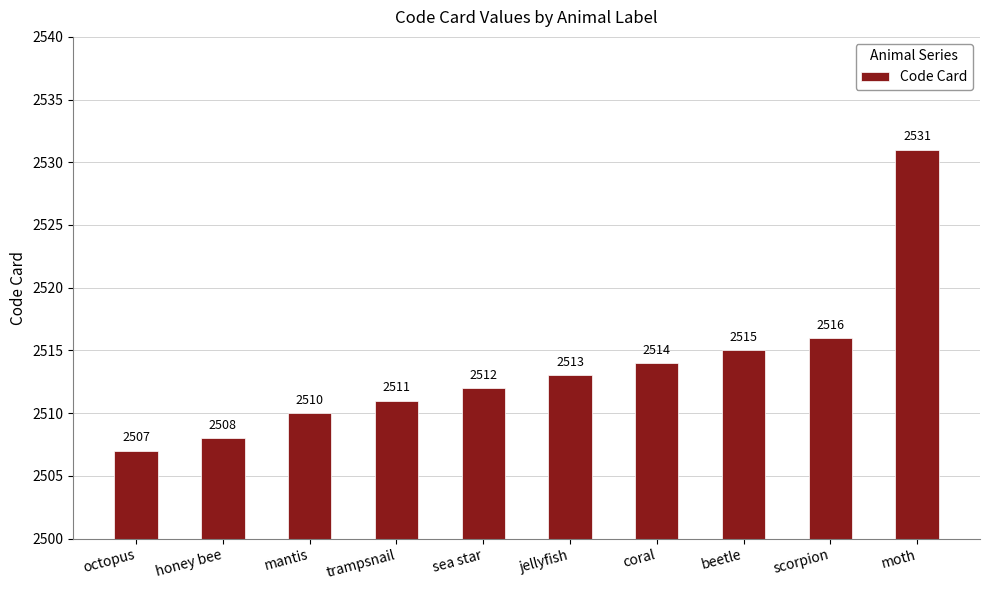

At which label is the value closest to 2519?

scorpion